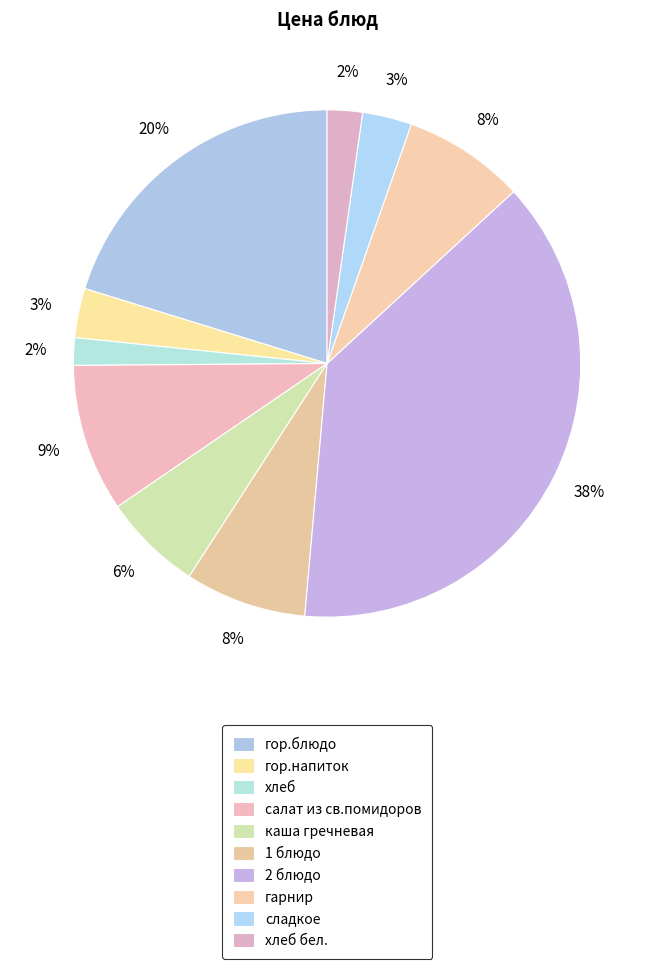

The хлеб бел. slice represents 2% of the pie. True or false?

True